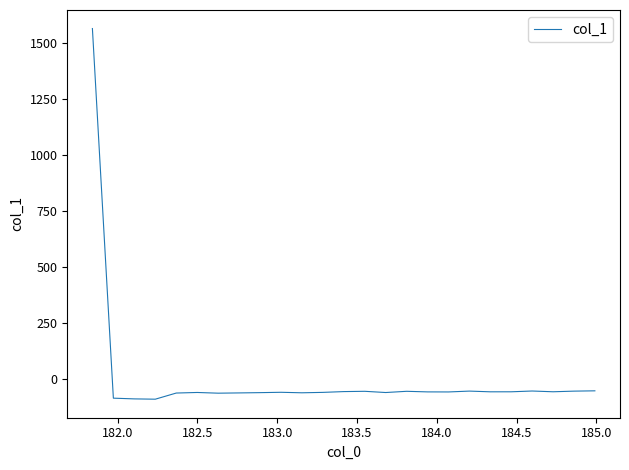

How many positive values are there?

1